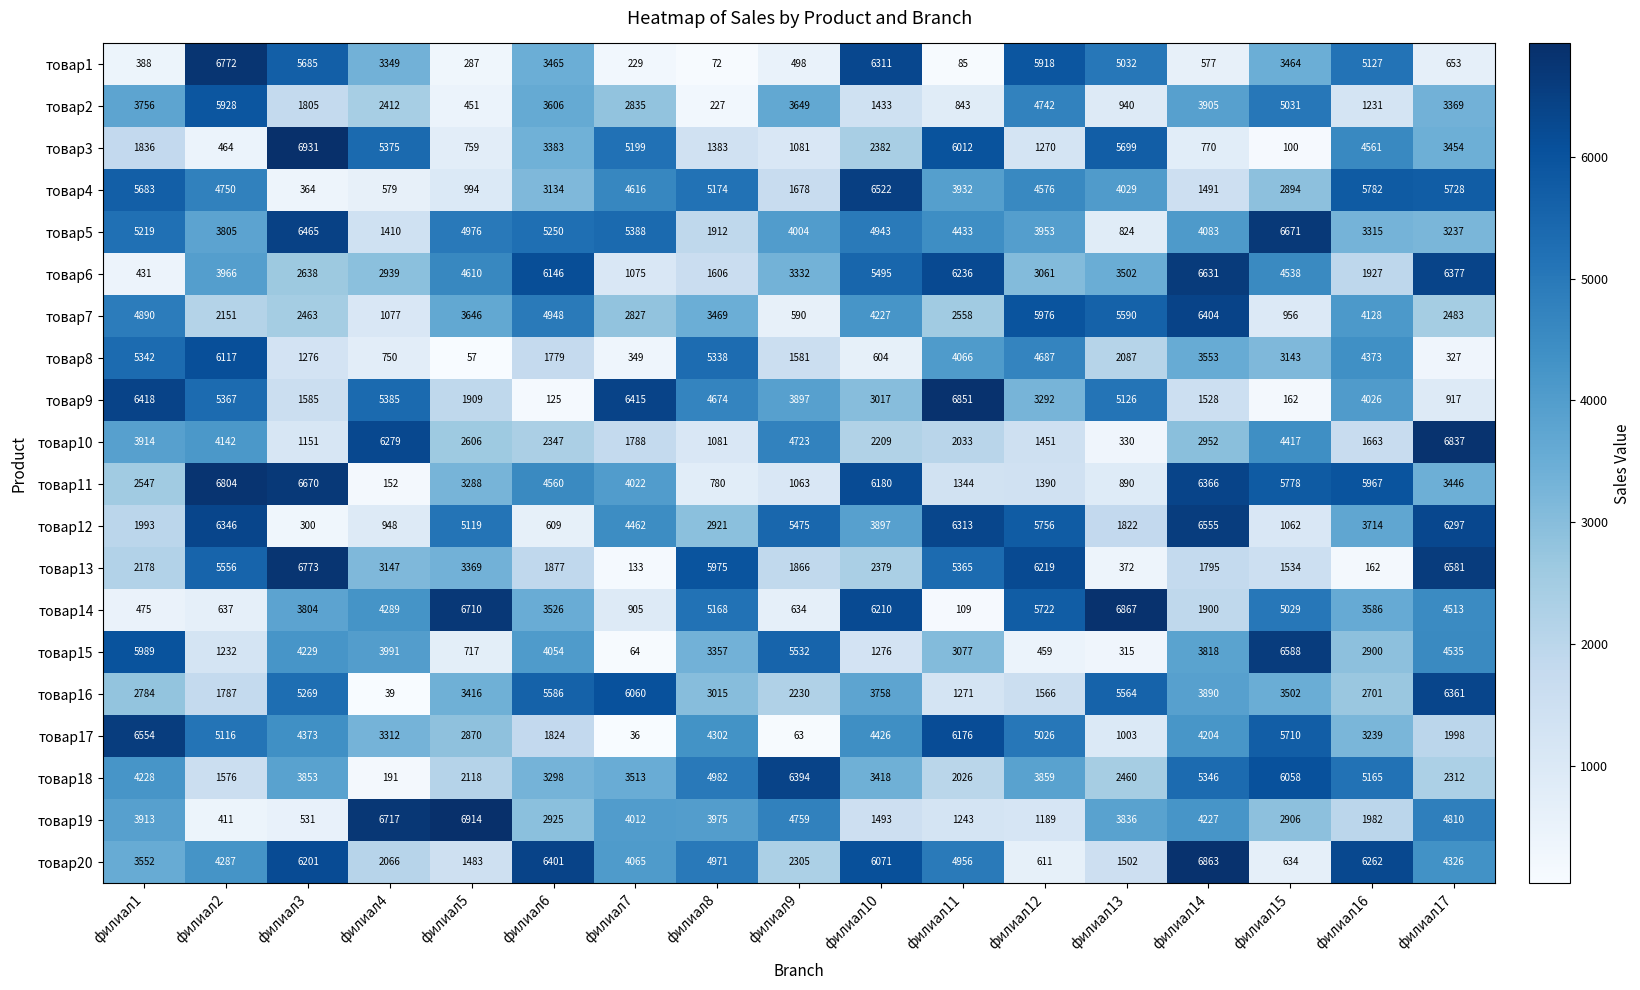

Is it true that товар20 equals 2305 at филиал9?

True